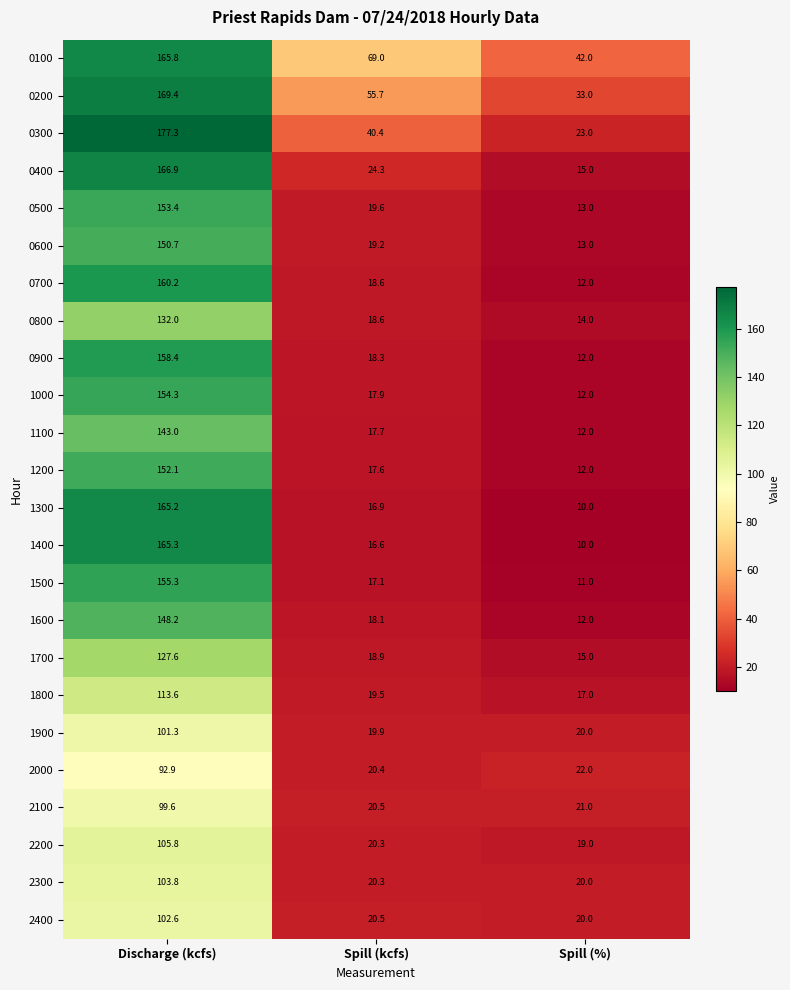

Count the number of categories in the chart.

3